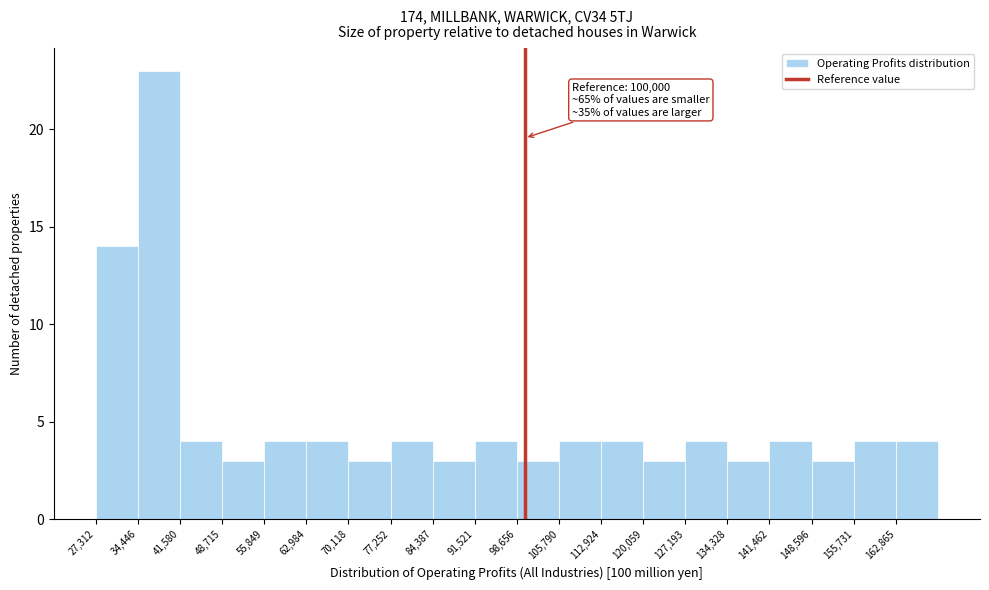

Over which range of the x-axis is the bar tallest?

34000 to 42000